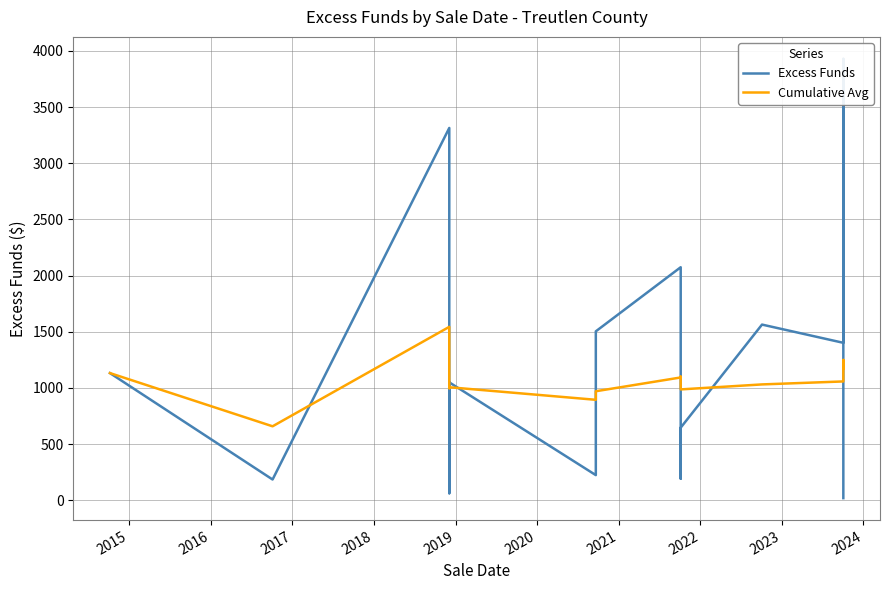

What is the sum of all Cumulative Avg values?

17076.4